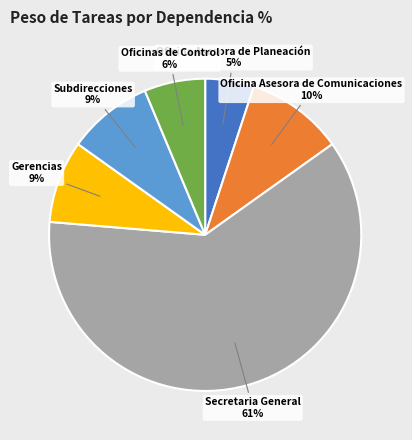

Do Subdirecciones 9% and Secretaria General 61% together represent more than half of the pie?

Yes